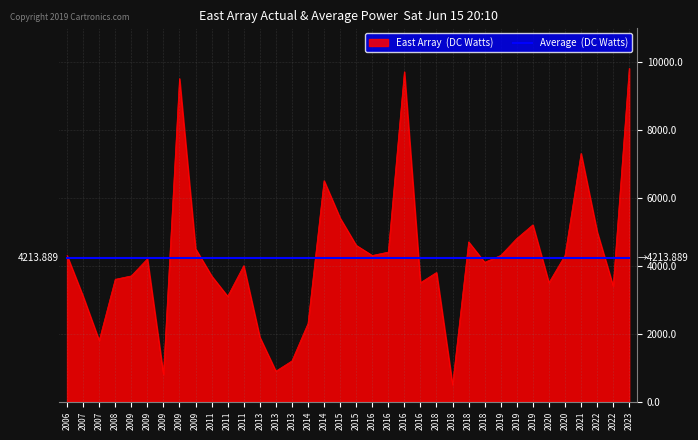

How many lines are shown in the chart?

2